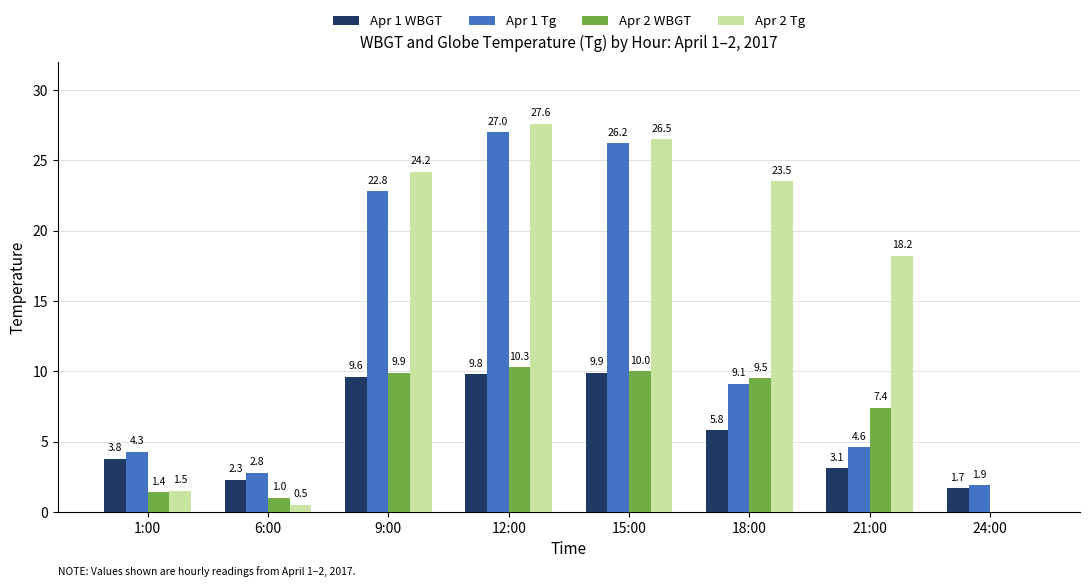

What is the sum of all Apr 2 Tg values?

122.0